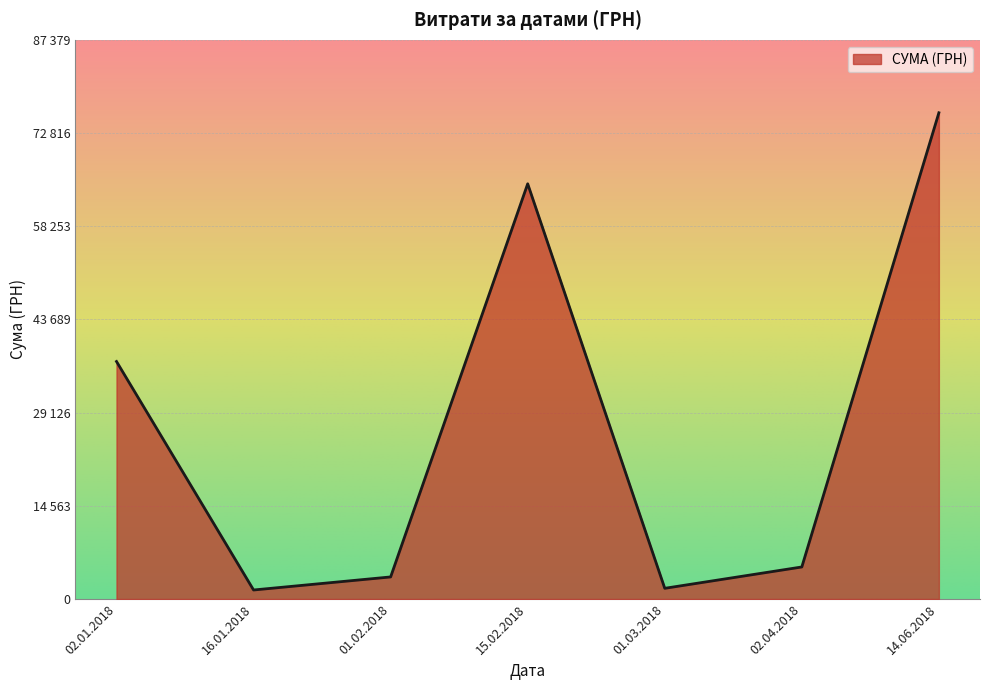

What is the sum of all values?

189527.7